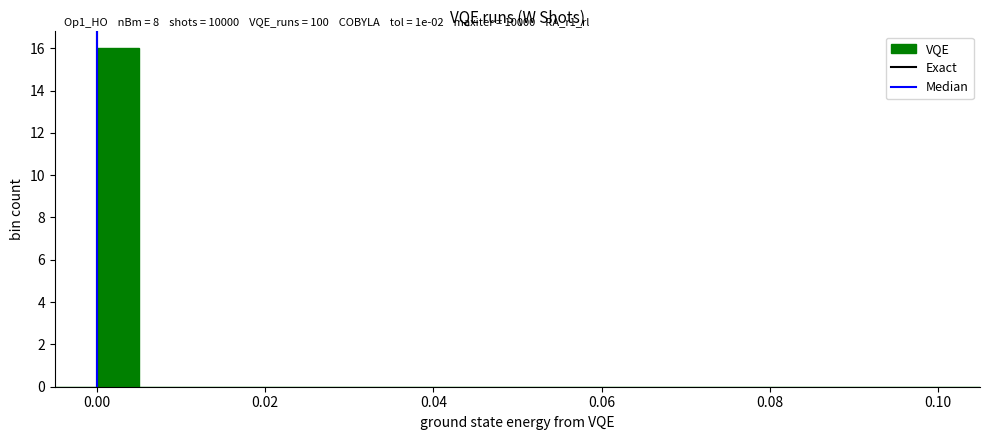

Read against the x-axis, roughly where is the centre of the tallest bar?

0.002